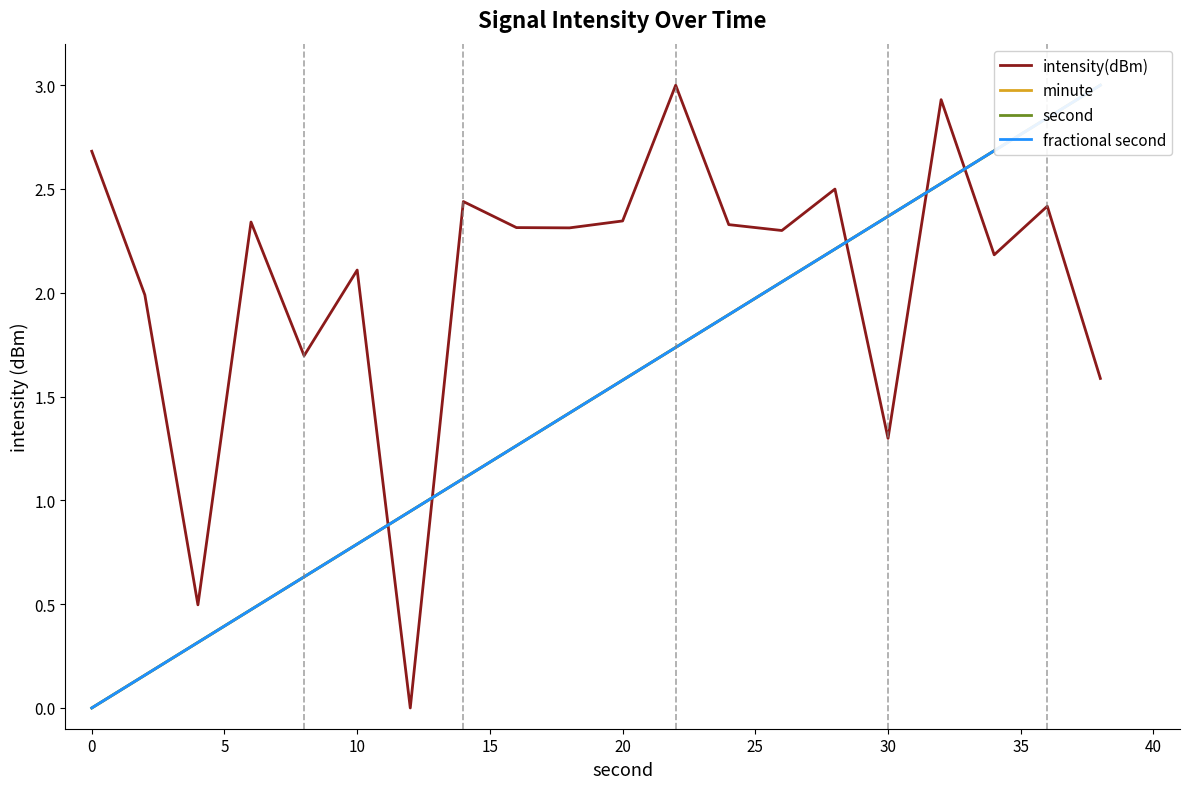

How many categories are shown in the chart?

20